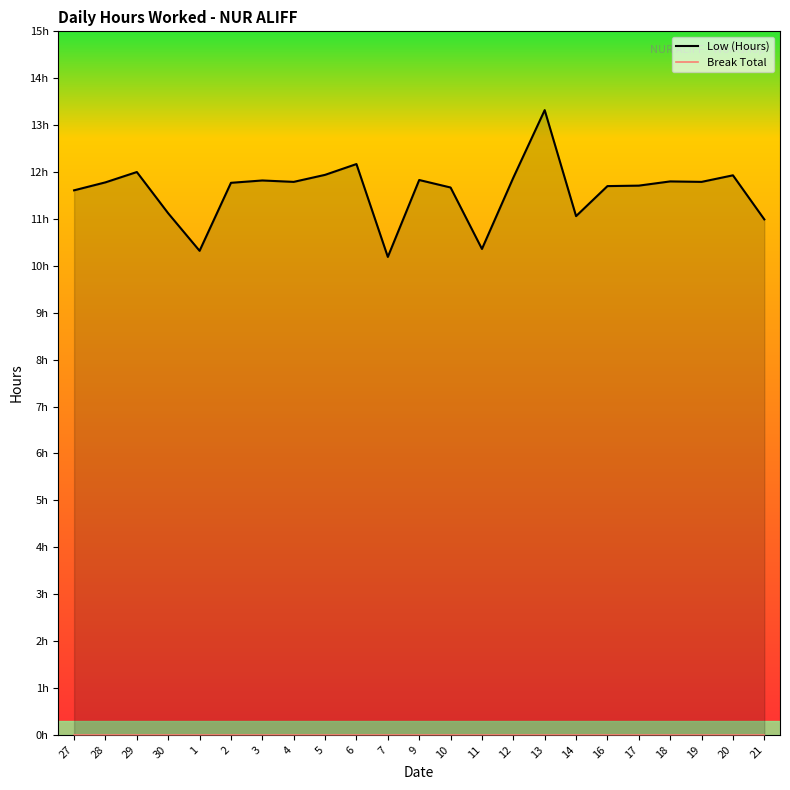

Between 10 and 1, which is larger?

10